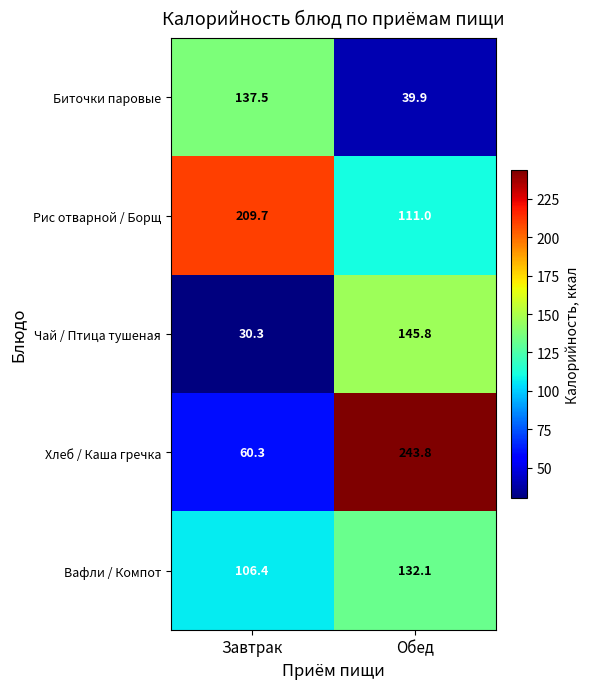

Reading left to right, extract all data points from this chart.

Биточки паровые: Завтрак=137.5	Обед=39.9
Рис отварной / Борщ: Завтрак=209.7	Обед=111.0
Чай / Птица тушеная: Завтрак=30.3	Обед=145.8
Хлеб / Каша гречка: Завтрак=60.3	Обед=243.8
Вафли / Компот: Завтрак=106.4	Обед=132.1